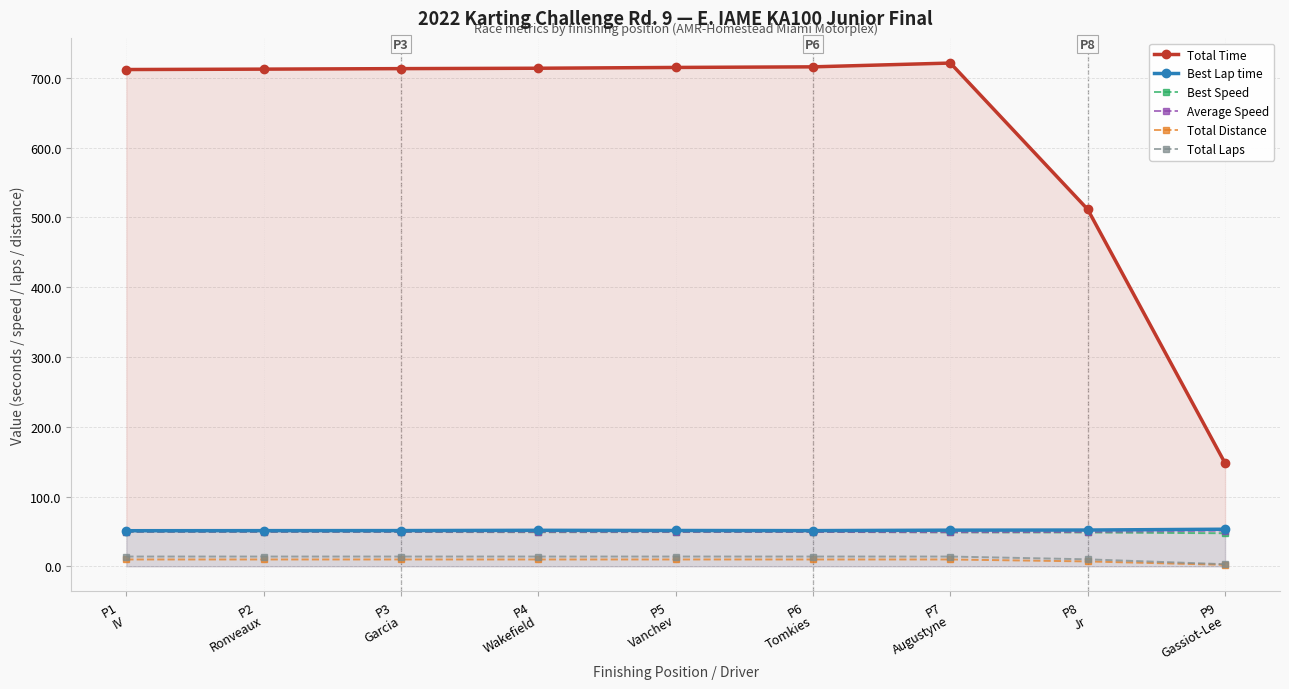

Is the value of Best Speed at P4
Wakefield greater than the value of Total Laps at P3
Garcia?

Yes